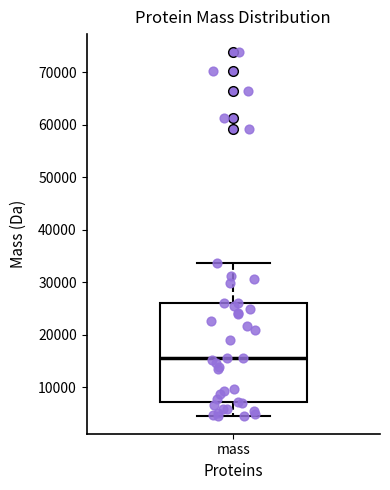

Read this box plot against the y-axis: the position of the median line, the range covered by the box, and the ends of both whiskers. The values are not printed on the chart, so give them approximately, as read against the axis.

median 16000, box 7000 to 26000, whiskers 5000 to 34000